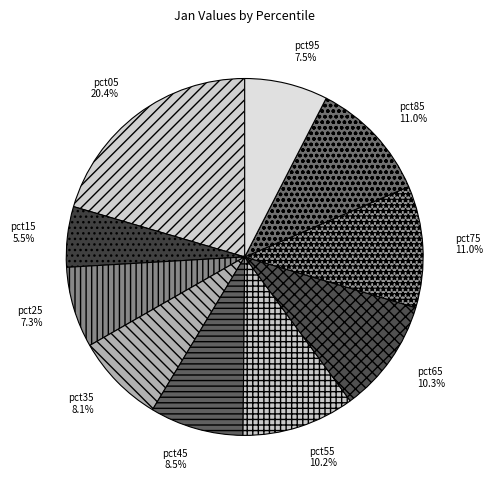

Do pct45 and pct05 together represent more than half of the pie?

No